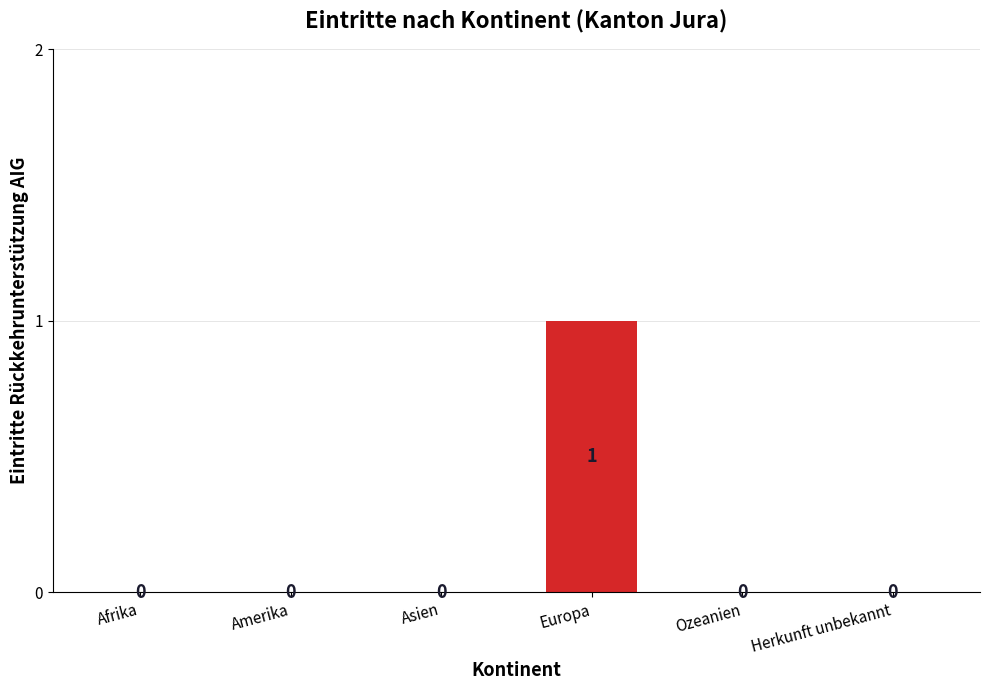

Reading left to right, extract all data points from this chart.

0	0	0	1	0	0